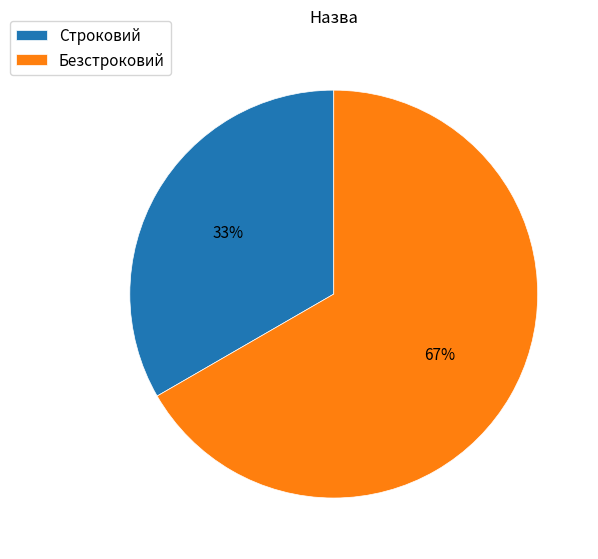

How many slices are in this pie chart?

2